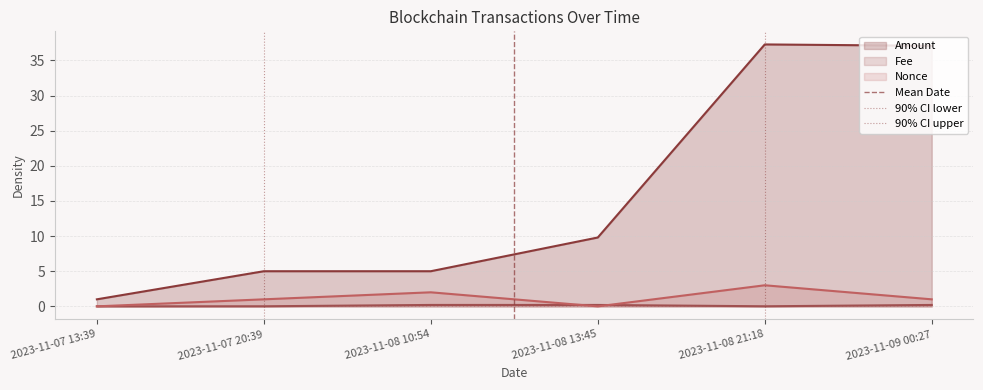

At which category is the sum across all series the highest?

2023-11-08 21:18